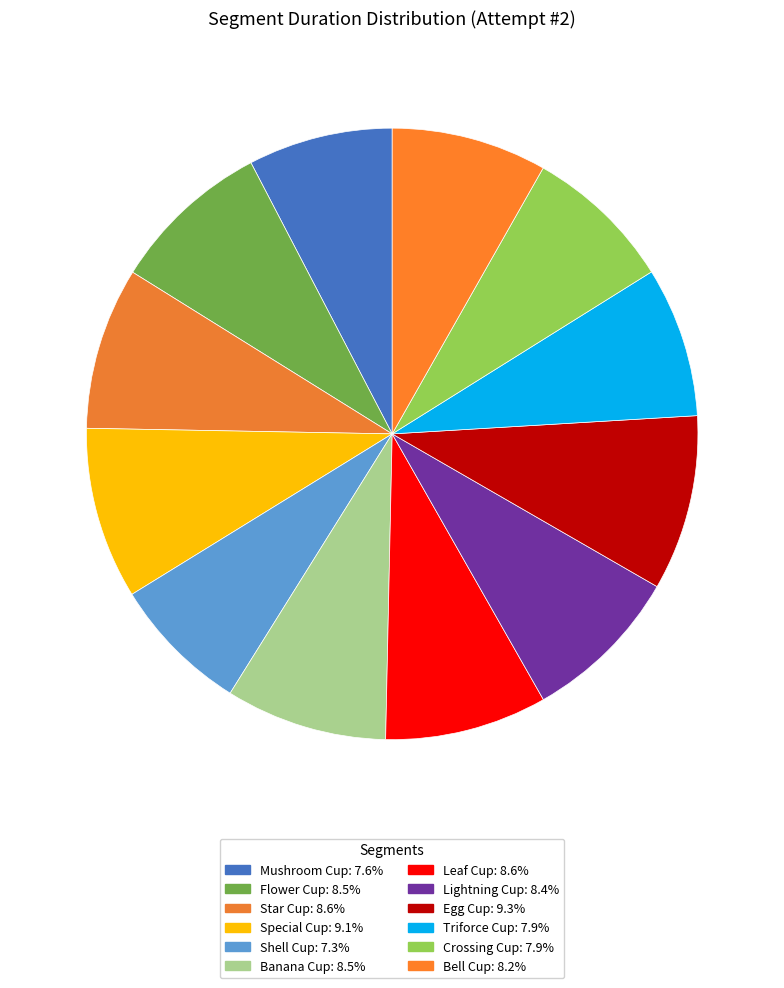

Is there a majority slice in this chart?

No